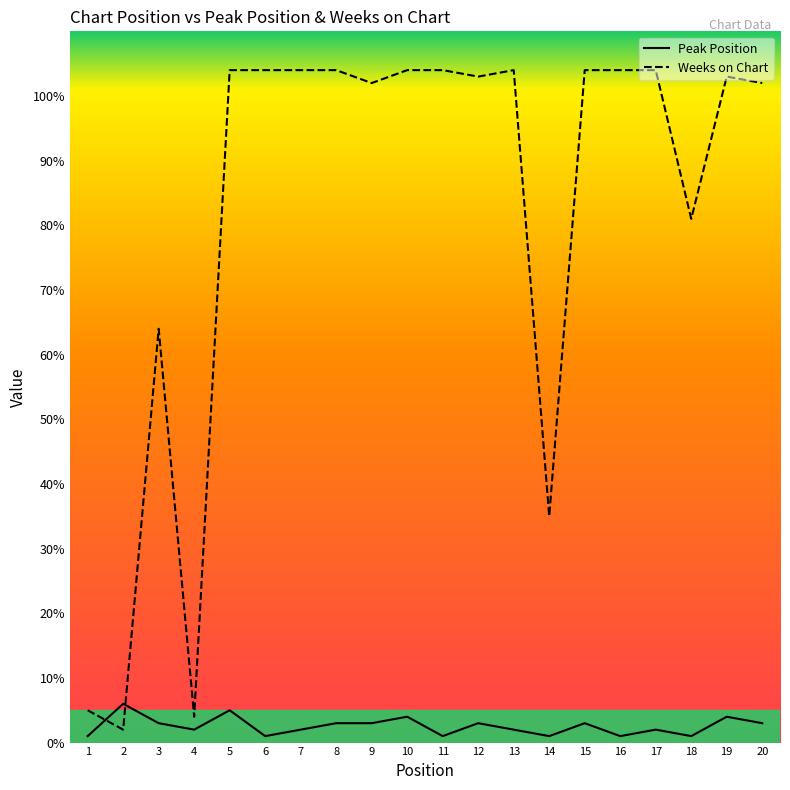

At 16, list the series in order from smallest to largest.

Peak Position, Weeks on Chart